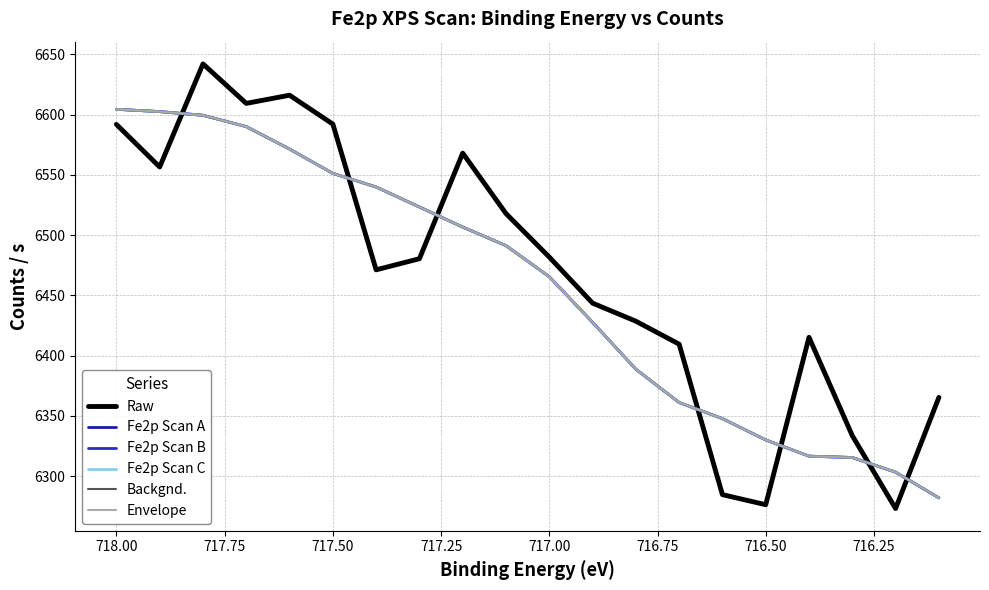

Which series has the widest spread of values?

Raw